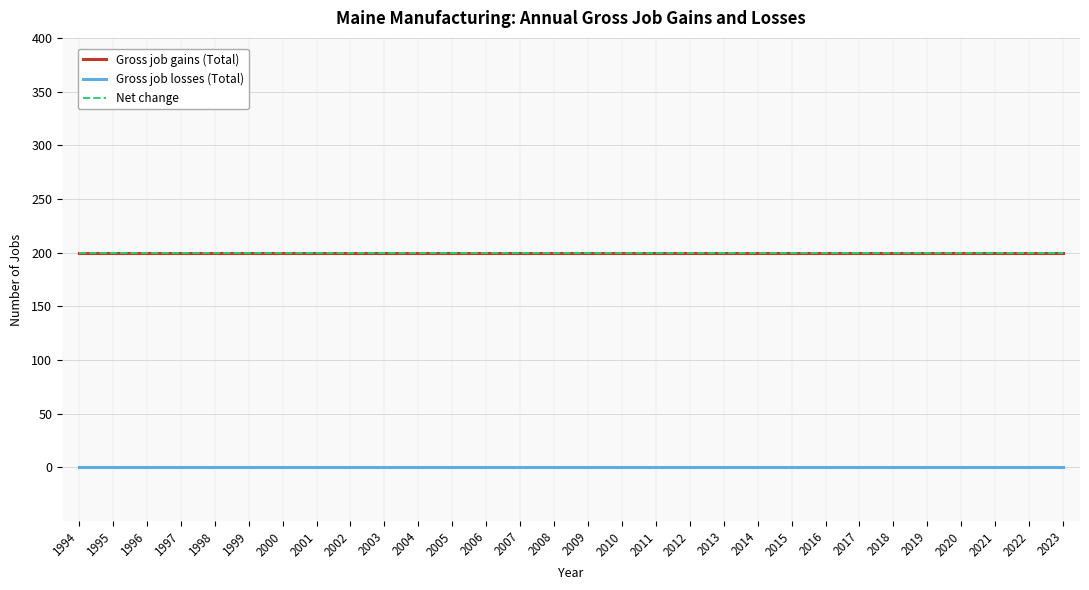

Which category has the highest value across all series?

1994